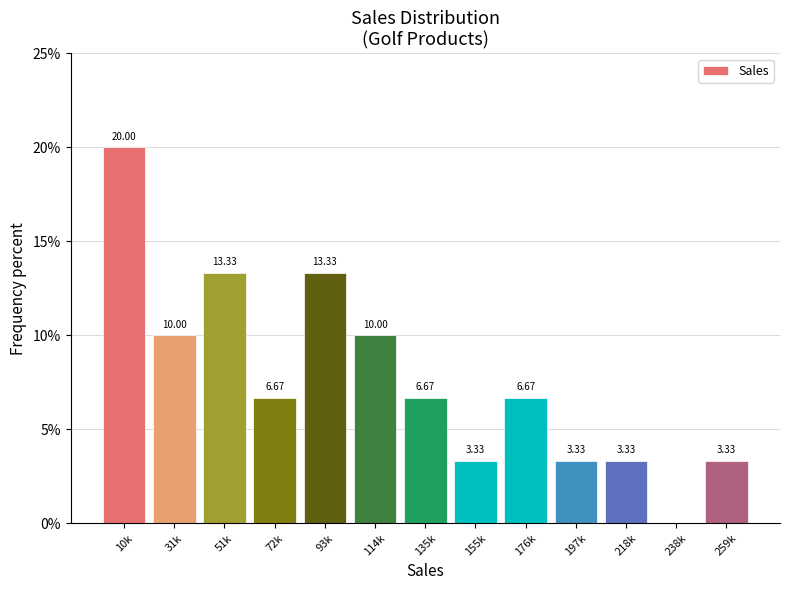

Between 218k and 51k, which is larger?

51k